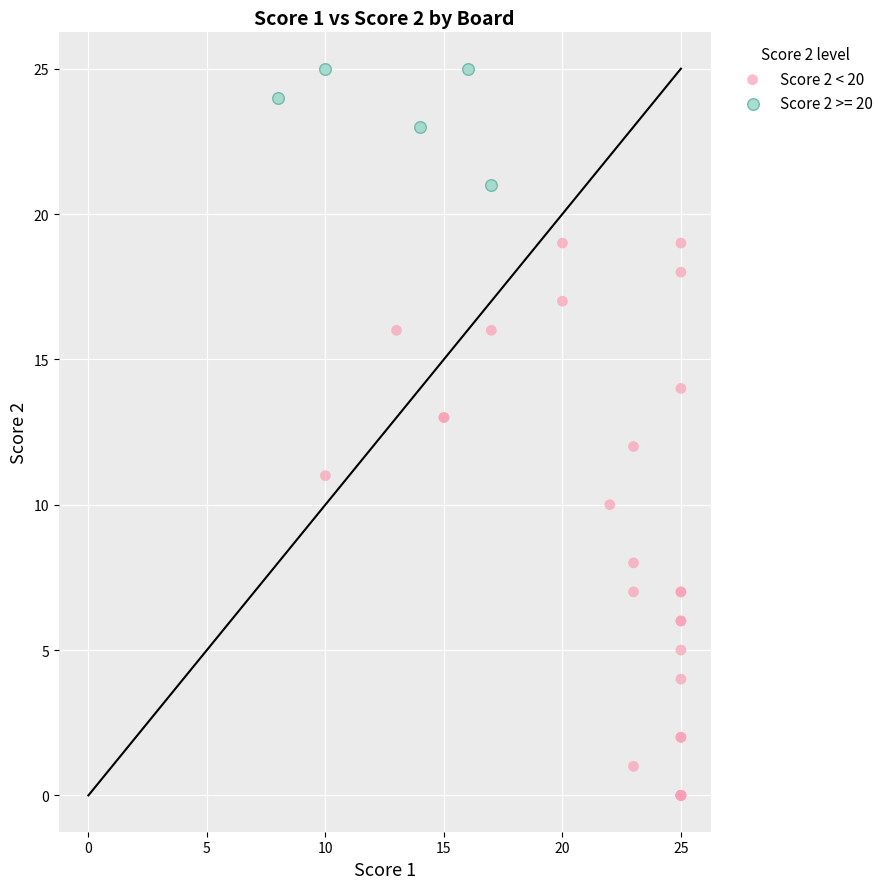

Which series has the widest spread of Y values?

Score 2 < 20